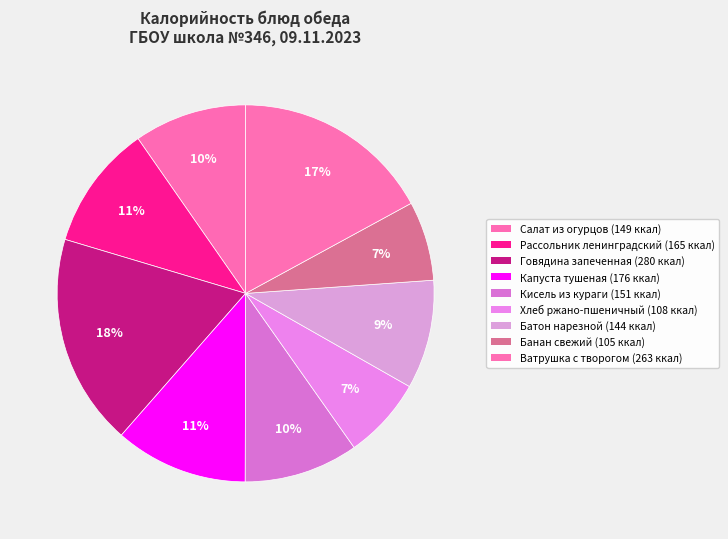

Rank the categories by value from highest to lowest.

Говядина запеченная, Ватрушка с творогом, Капуста тушеная, Рассольник ленинградский, Кисель из кураги, Салат из огурцов, Батон нарезной, Хлеб ржано-пшеничный, Банан свежий